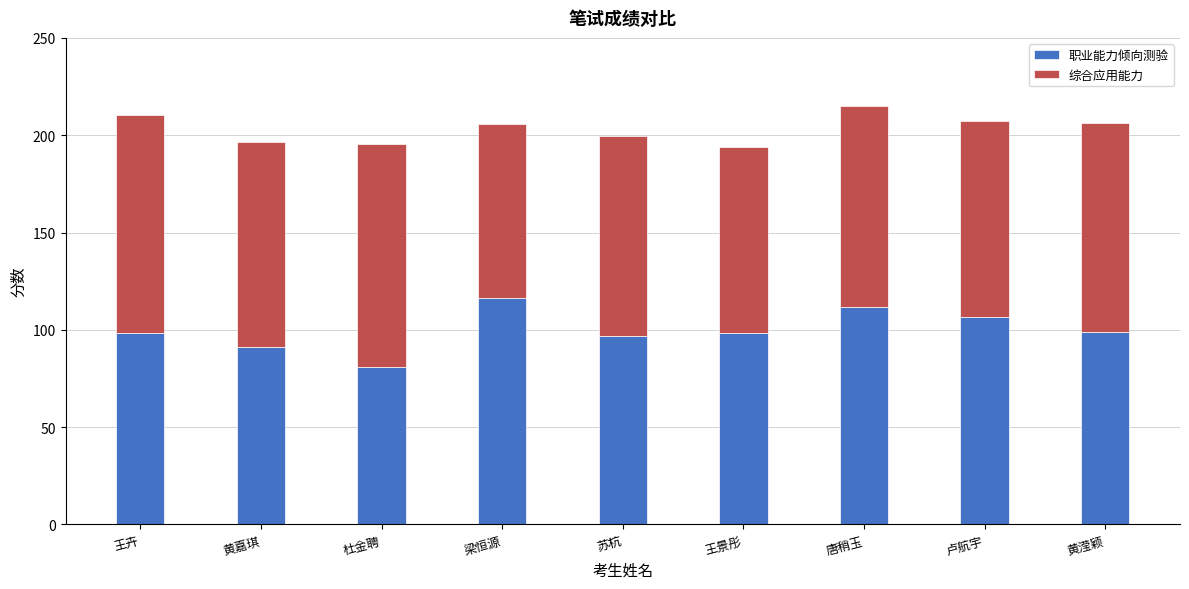

What is the difference between the 职业能力倾向测验 values at 王景彤 and 卢航宇?

7.9